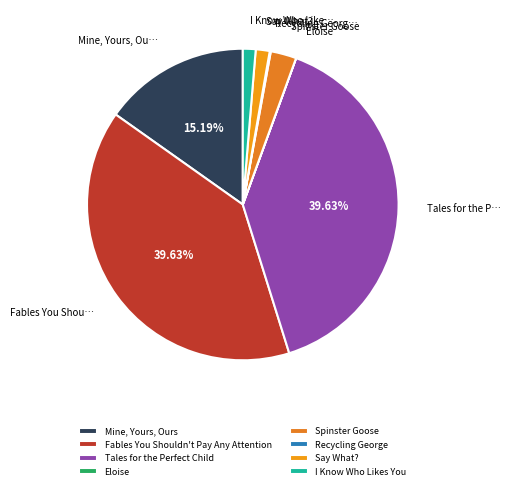

Does Tales for the Perfect Child represent more than half of the total?

No